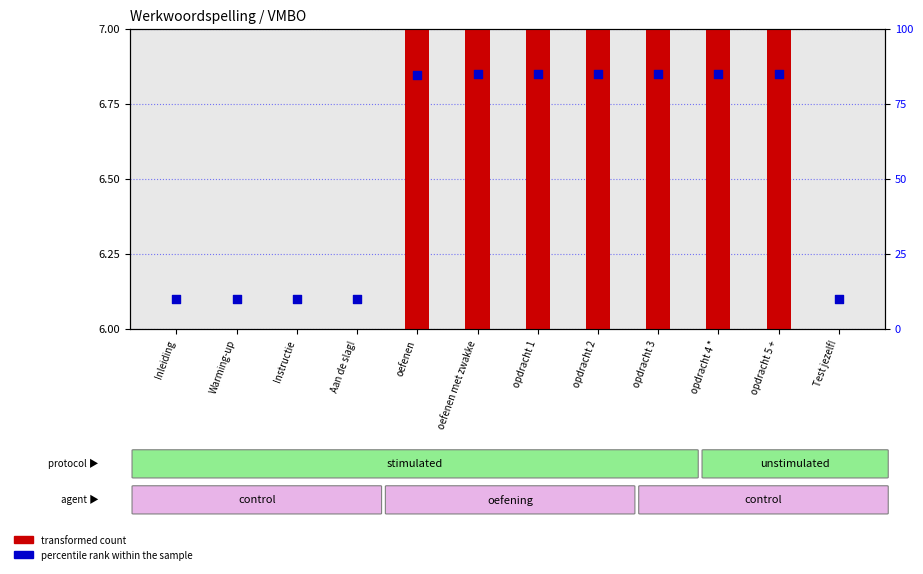

What is the ratio of the value at Aan de slag! to the value at Warming-up?

1.0